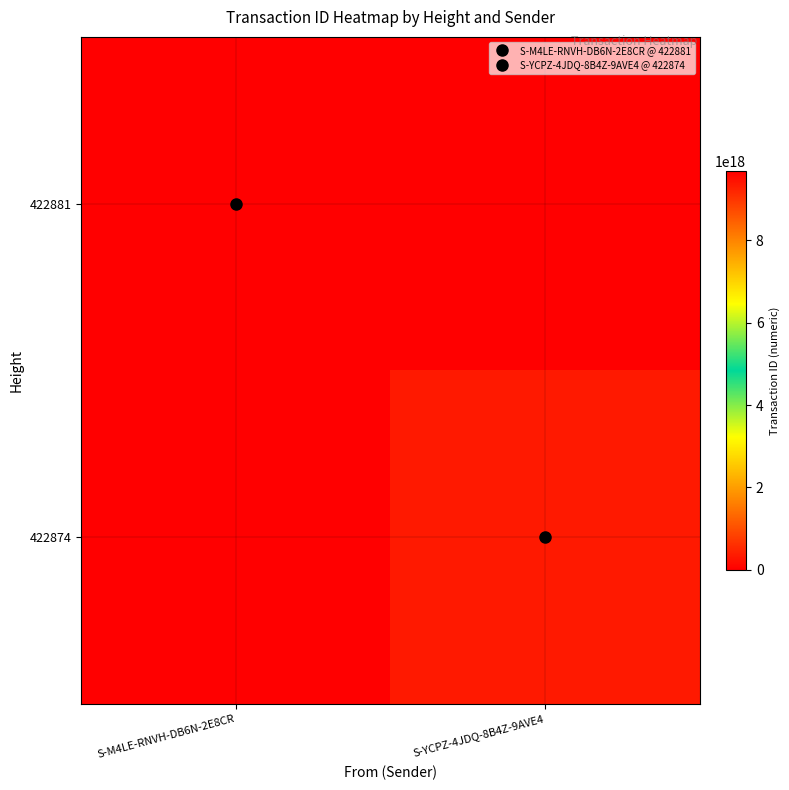

Reading left to right, extract all data points from this chart.

422881: S-M4LE-RNVH-DB6N-2E8CR=9689422796114528256	S-YCPZ-4JDQ-8B4Z-9AVE4=0
422874: S-M4LE-RNVH-DB6N-2E8CR=0	S-YCPZ-4JDQ-8B4Z-9AVE4=334010698478279744